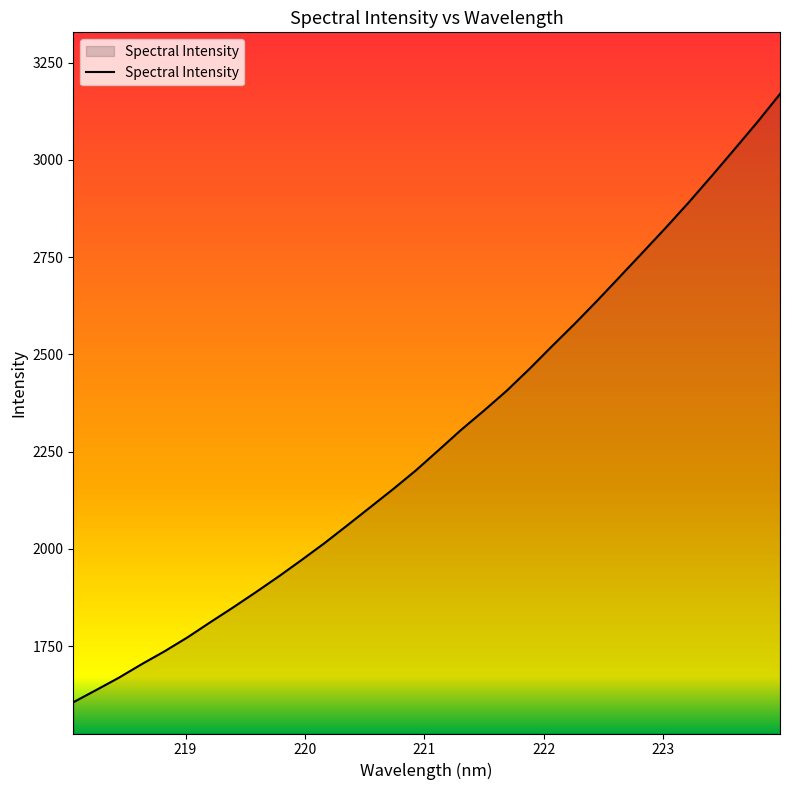

What is the difference between the maximum and minimum values?

1564.1